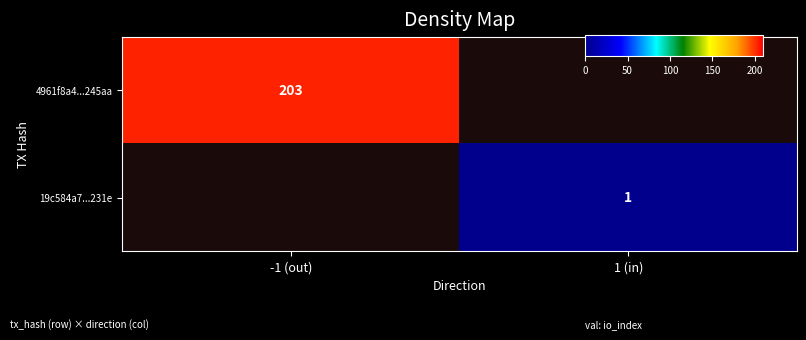

At how many categories does at least one series exceed 33?

1